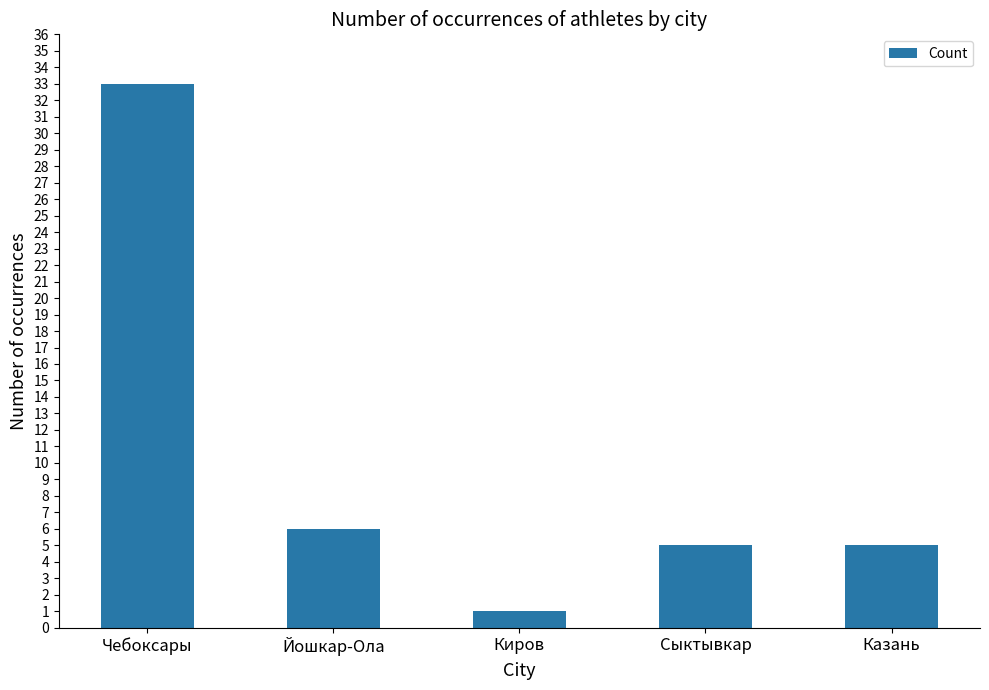

Are the bars grouped side by side (vs. stacked)?

No